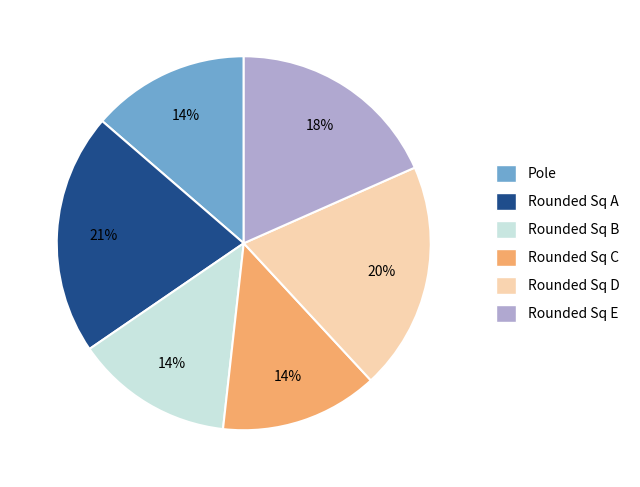

Combined, do Rounded Sq C and Pole account for over 50%?

No